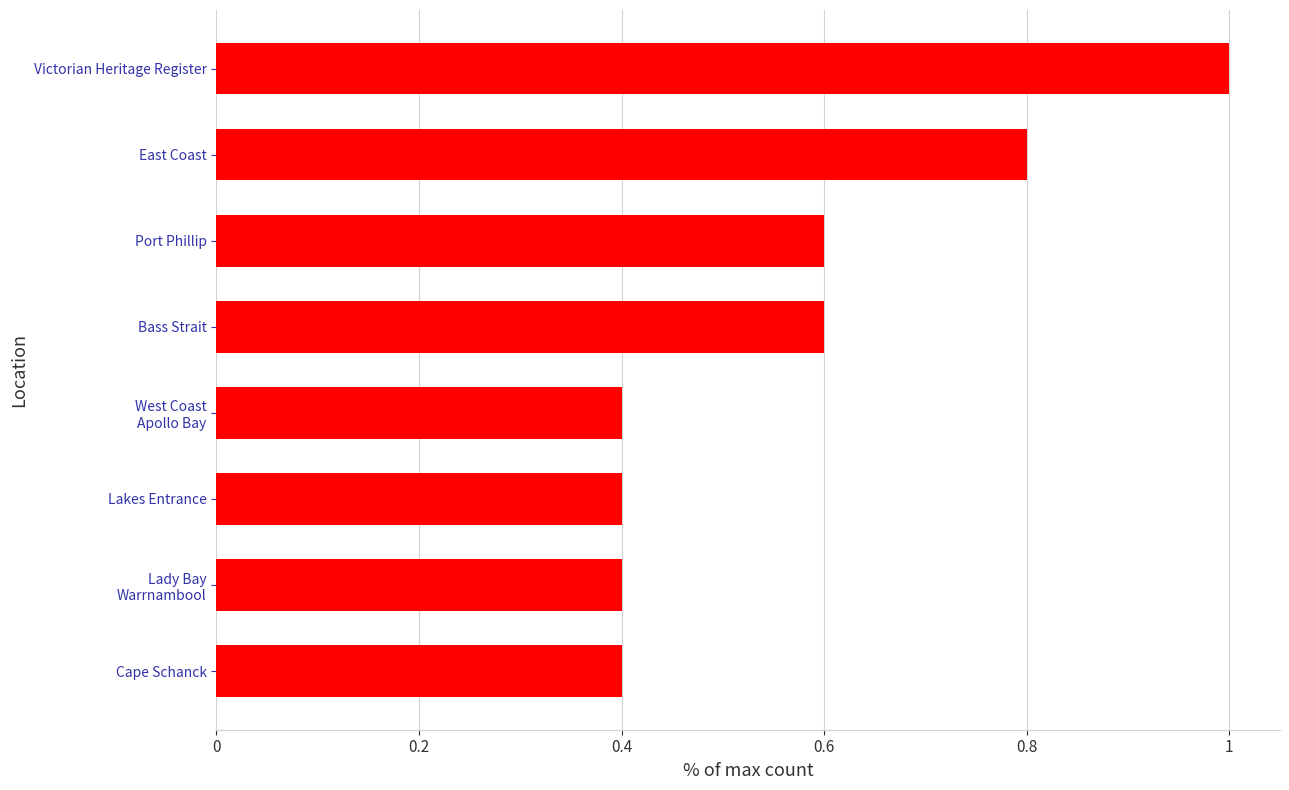

What is the smallest value displayed?

0.4